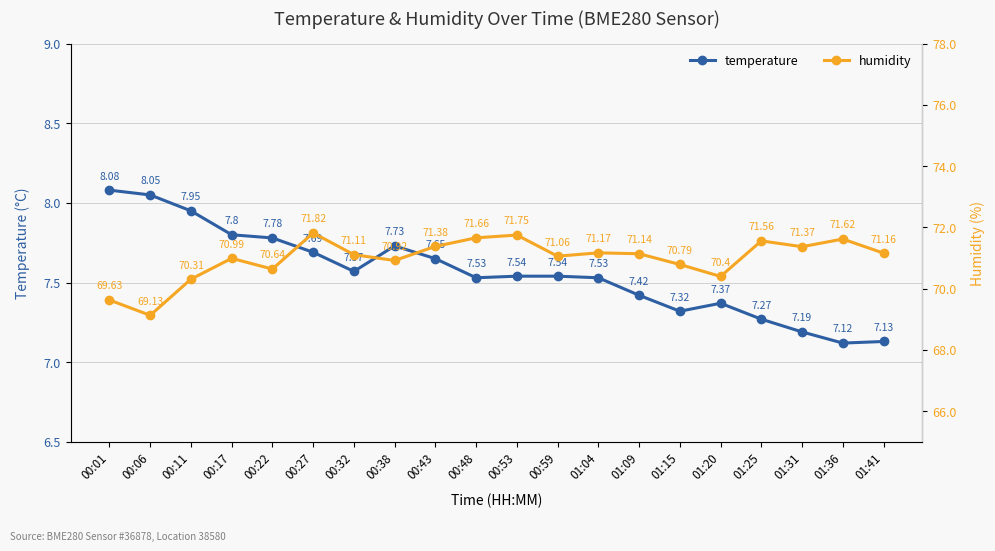

True or false: humidity has a value of 71.4 at 00:43.

True